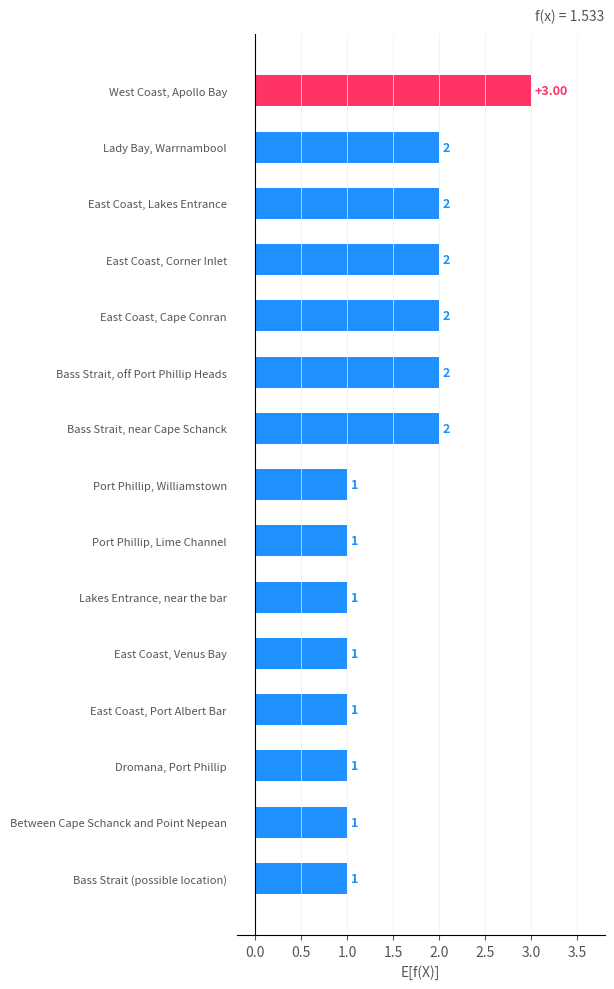

Which label corresponds to the largest value in the chart?

West Coast, Apollo Bay